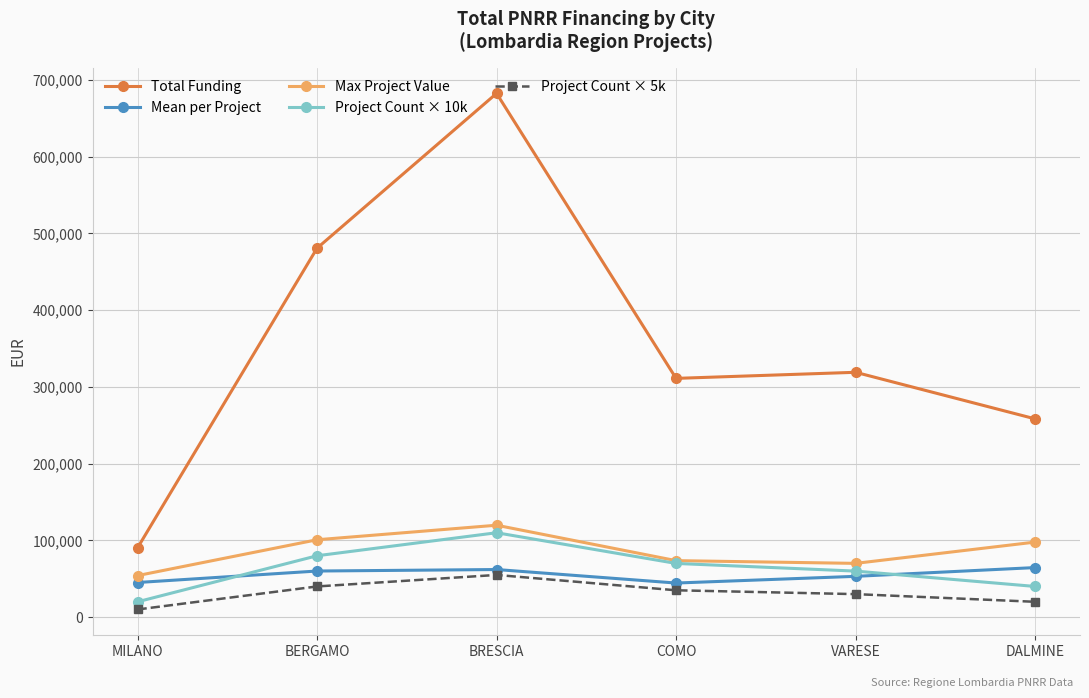

How many series are shown in this chart?

5